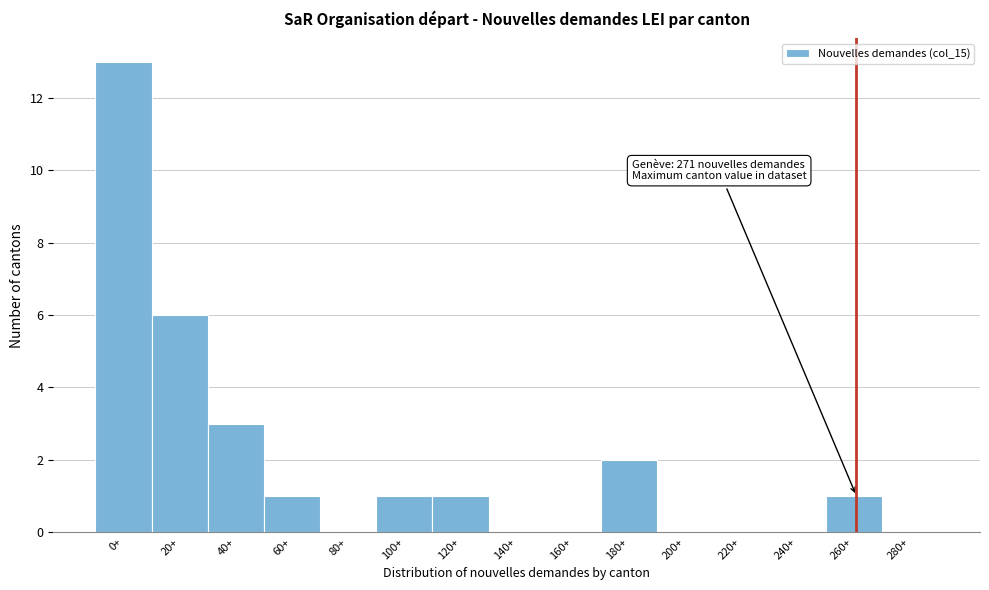

Reading right to left, transcribe all the data shown in this chart.

280+=0	260+=1	240+=0	220+=0	200+=0	180+=2	160+=0	140+=0	120+=1	100+=1	80+=0	60+=1	40+=3	20+=6	0+=13